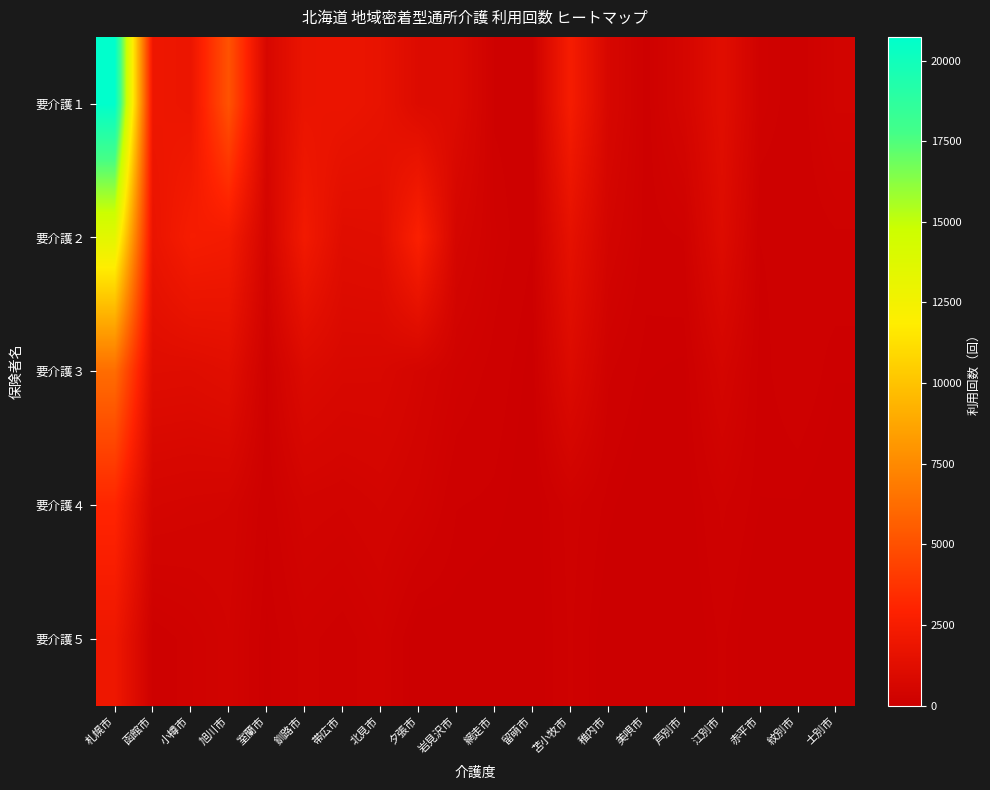

Between 旭川市 and 夕張市, which is larger?

旭川市